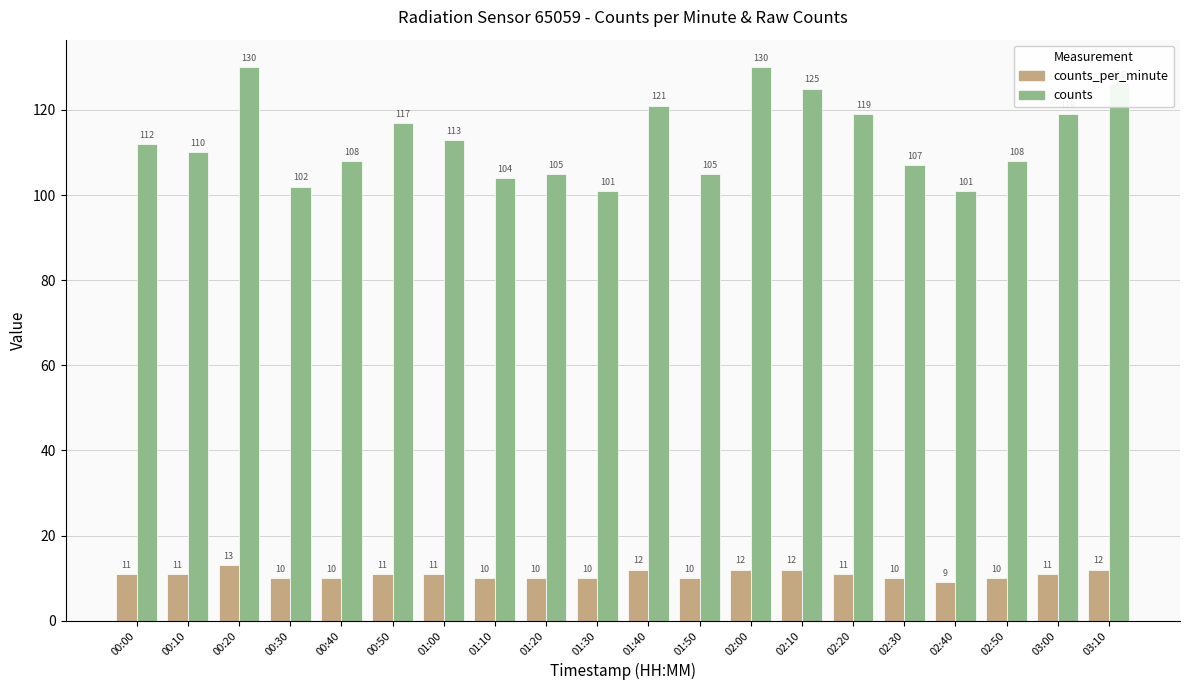

Rank the series at 02:20 from lowest to highest value.

counts_per_minute, counts